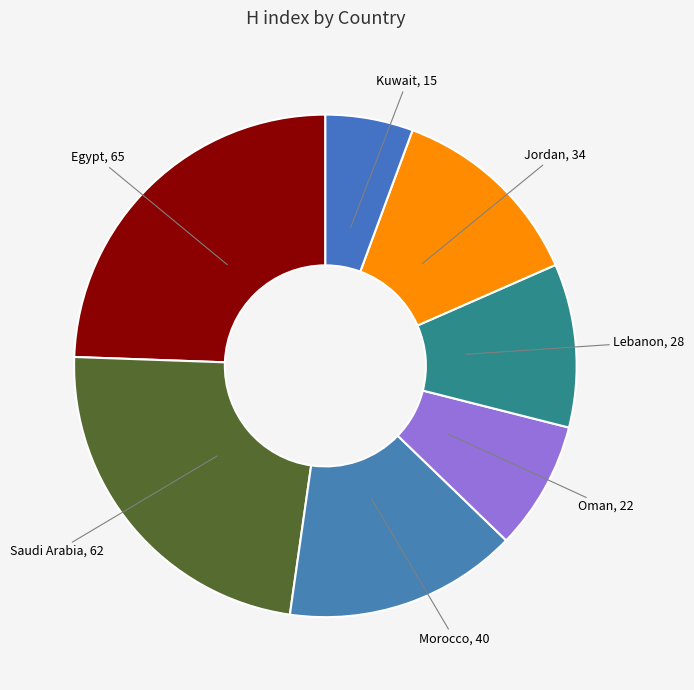

Count the number of slices in the pie.

7